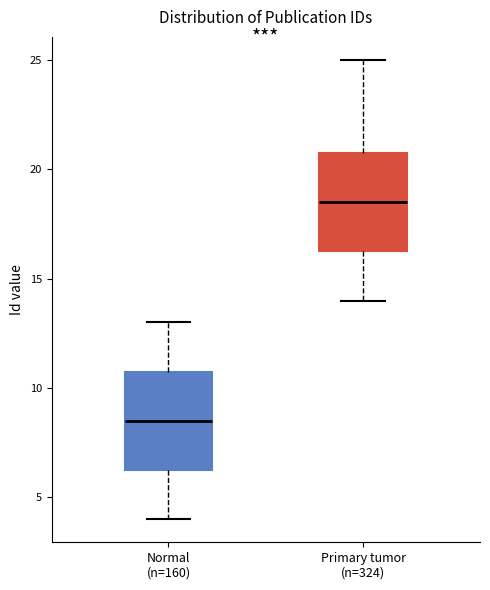

Which box's median line is the highest?

Primary tumor (n=324)